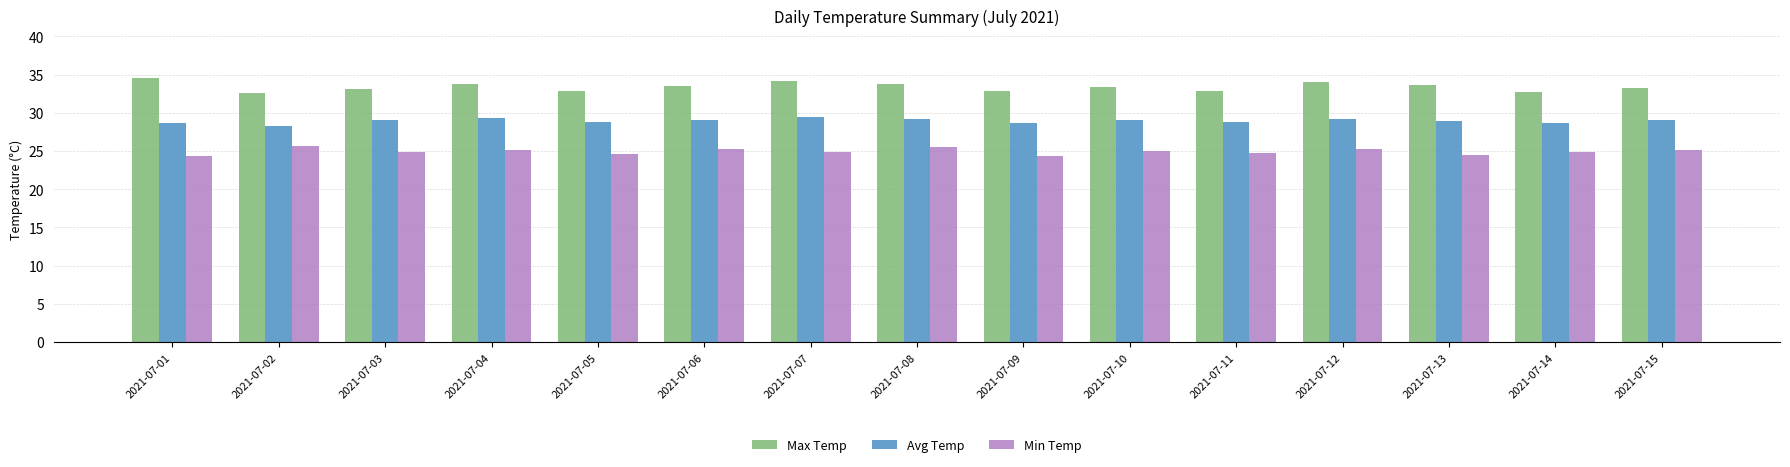

What is the lowest value of the Max Temp series?

32.6